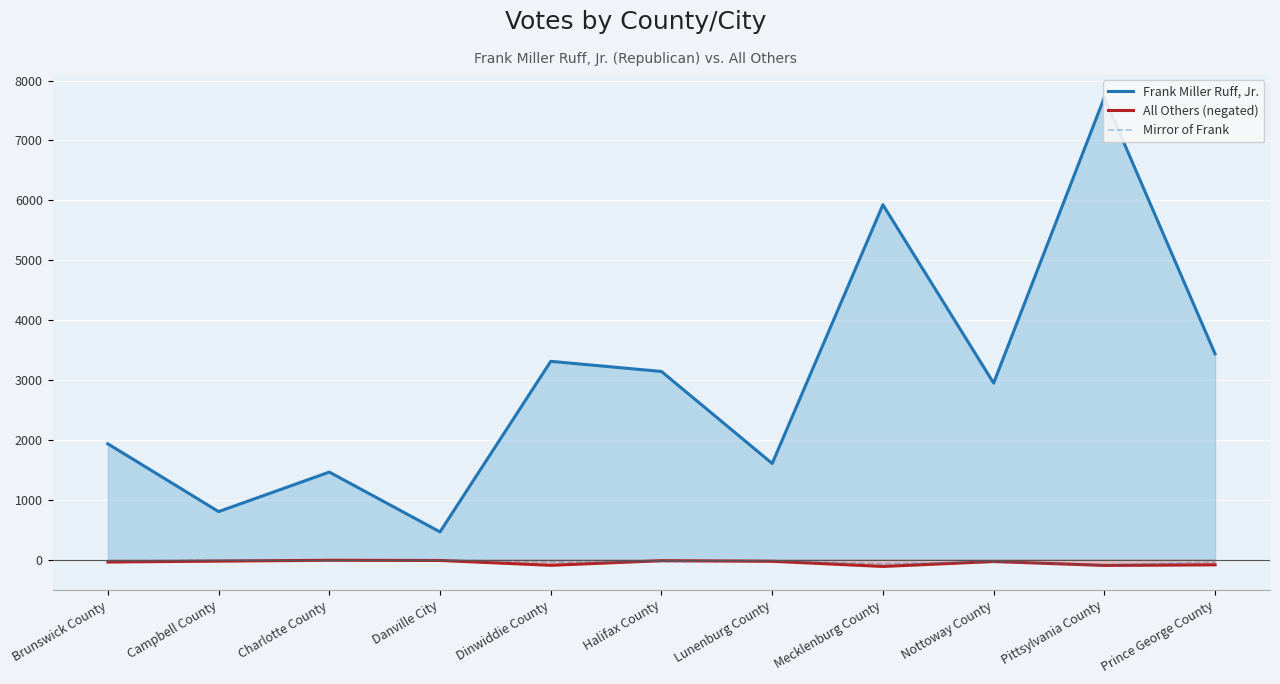

True or false: All Others (negated) and Frank Miller Ruff, Jr. cross at least once.

False